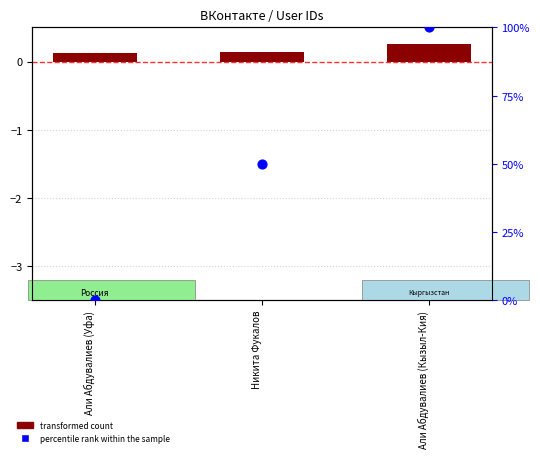

Is the value of transformed count at Али Абдувалиев (Кызыл-Кия) greater than the value of percentile rank within the sample at Али Абдувалиев (Кызыл-Кия)?

No